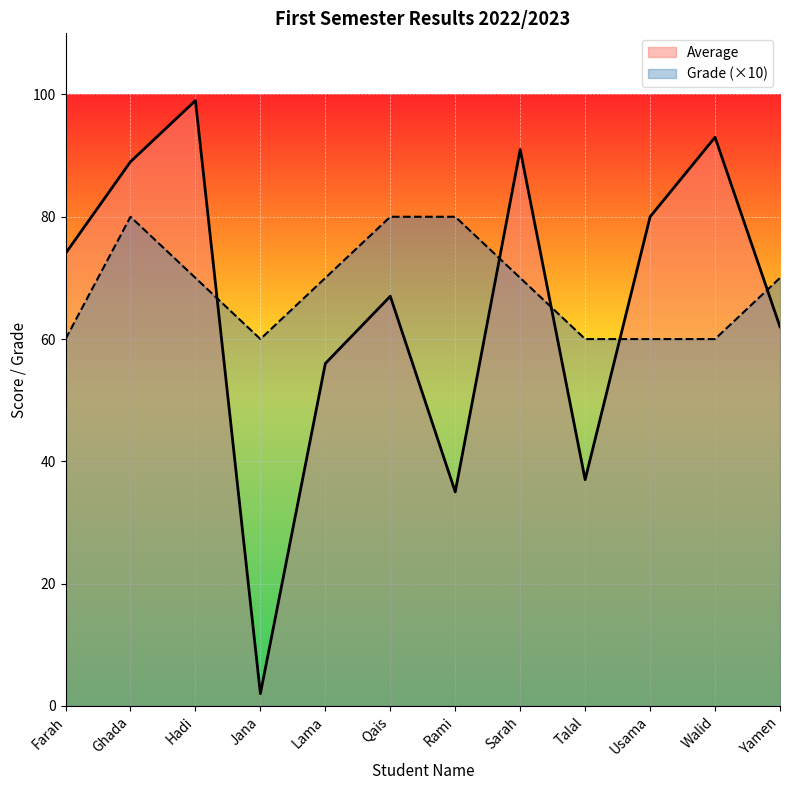

How many lines are shown in the chart?

2